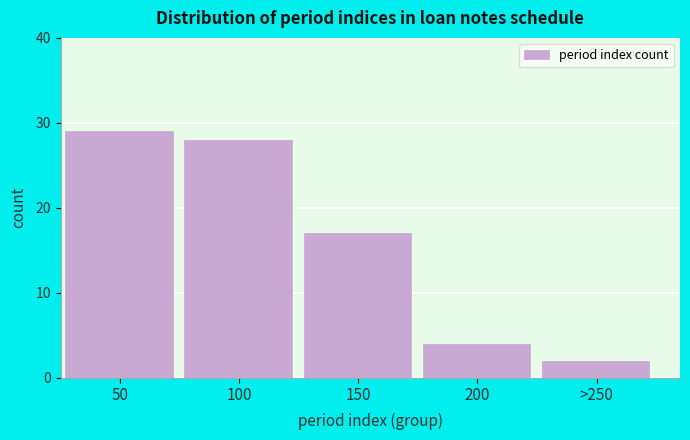

Reading left to right, extract all data points from this chart.

29	28	17	4	2